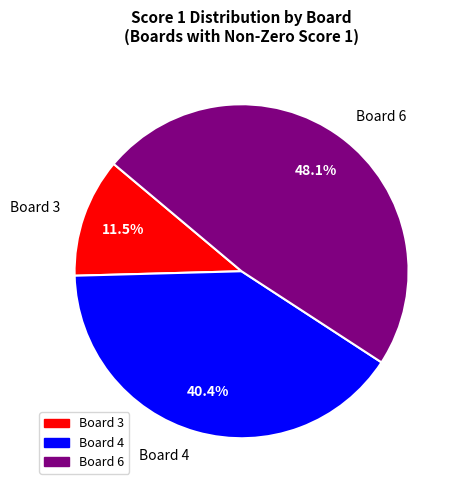

What is the smallest slice in the pie chart?

Board 3